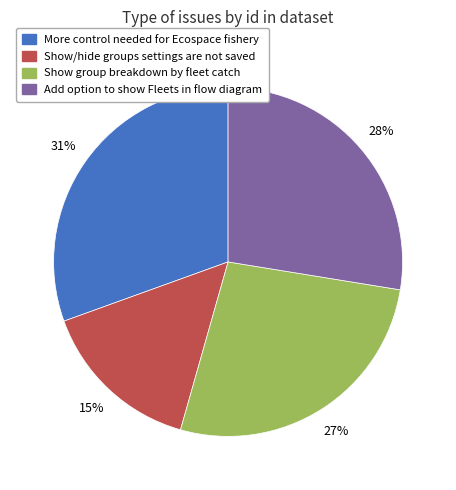

Which has a higher value, More control needed for Ecospace fishery or Show/hide groups settings are not saved?

More control needed for Ecospace fishery